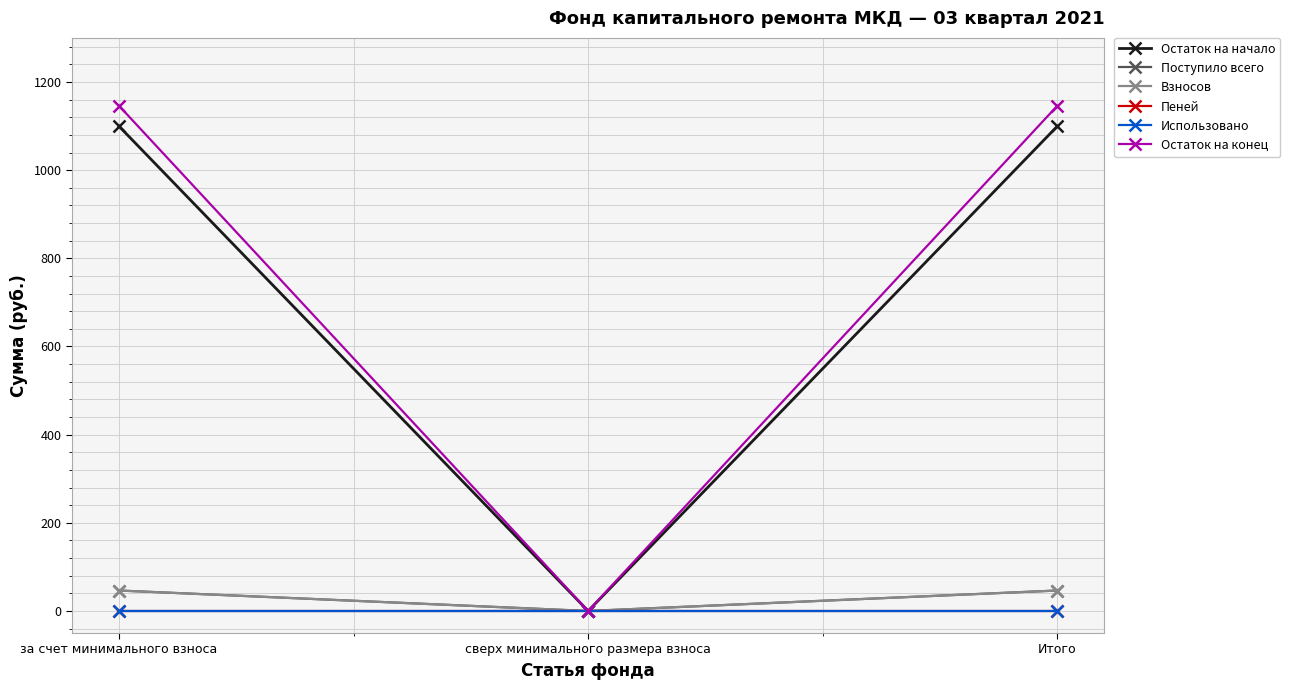

Does the chart have visible grid lines?

Yes